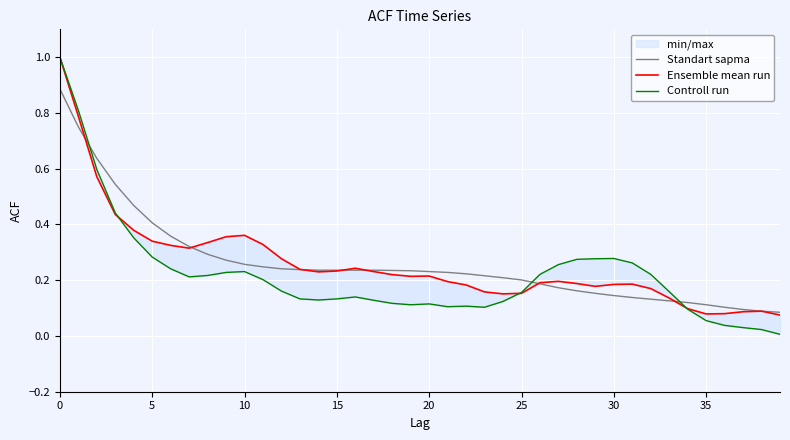

How many lines are shown in the chart?

3